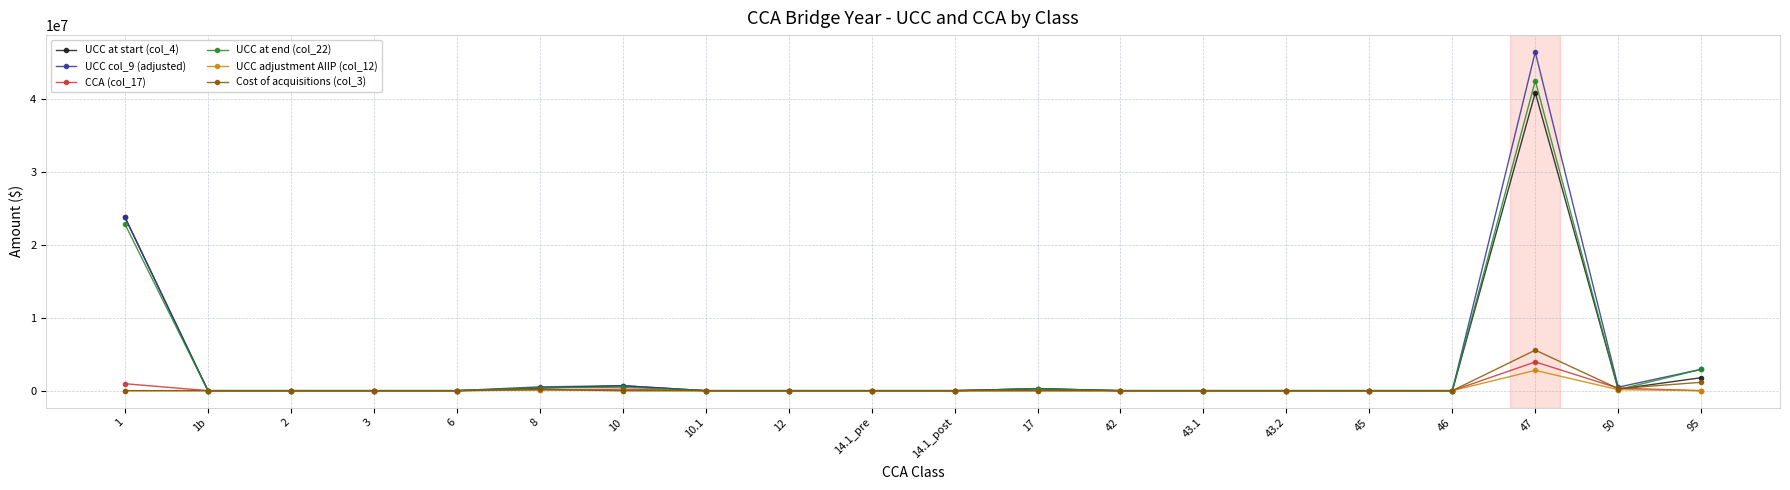

Which category has the highest value in the UCC col_9 (adjusted) series?

47